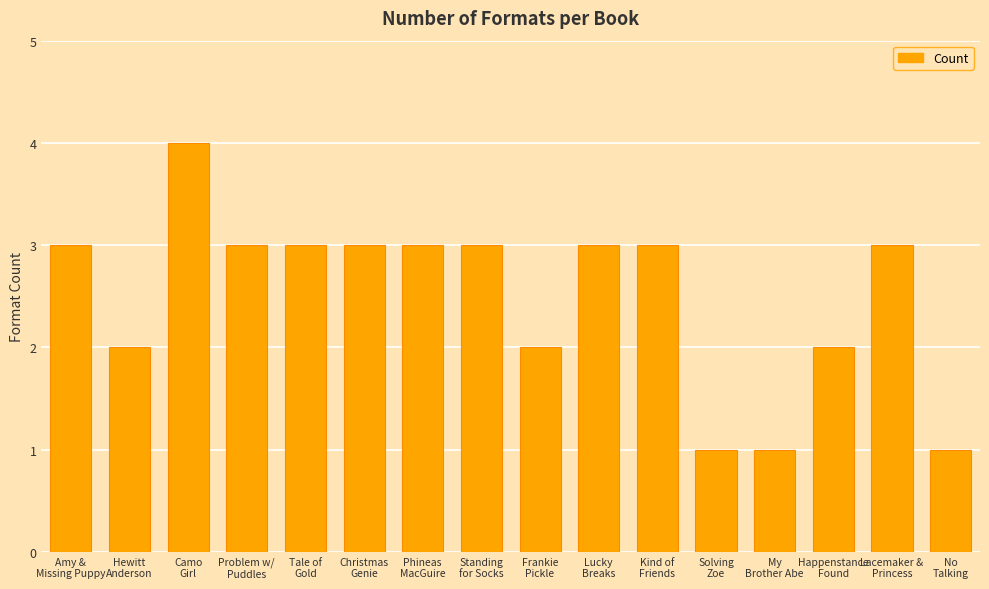

What is the difference between the maximum and minimum values?

3